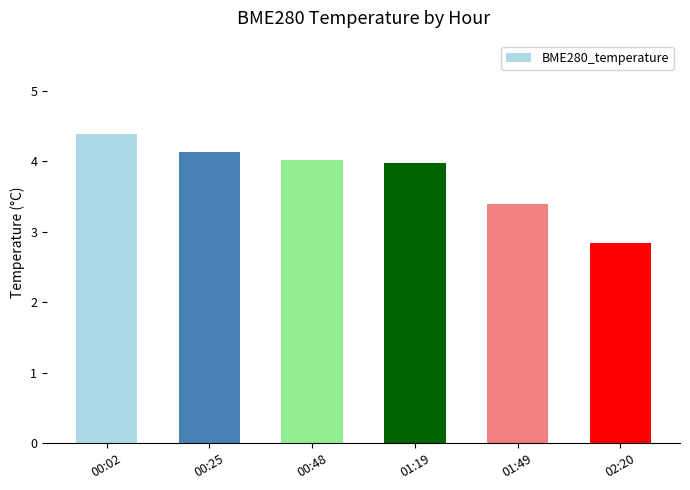

What is the change in value from 00:48 to 02:20?

-1.2